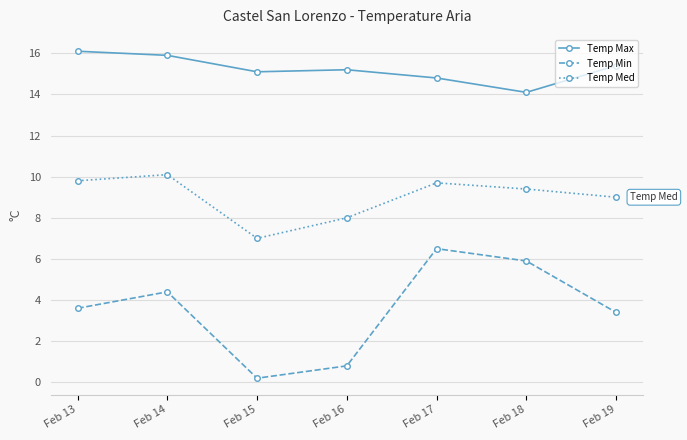

Rank the series by their average value, from highest to lowest.

Temp Max, Temp Med, Temp Min